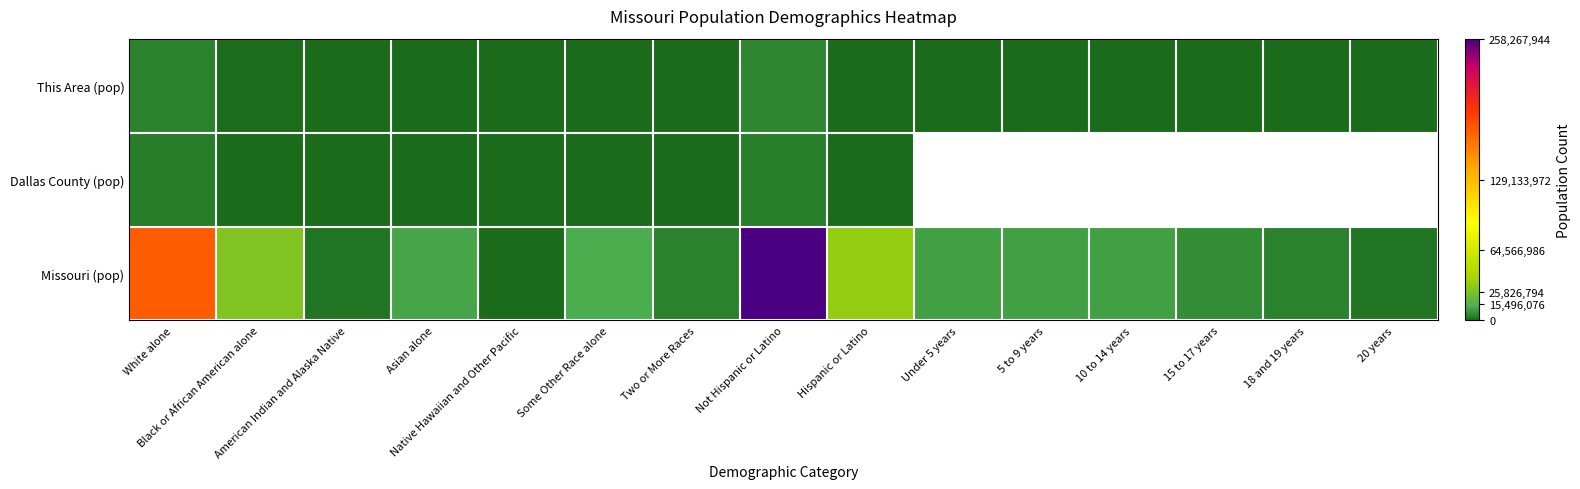

Between Native Hawaiian and Other Pacific and Black or African American alone, which is larger?

Black or African American alone